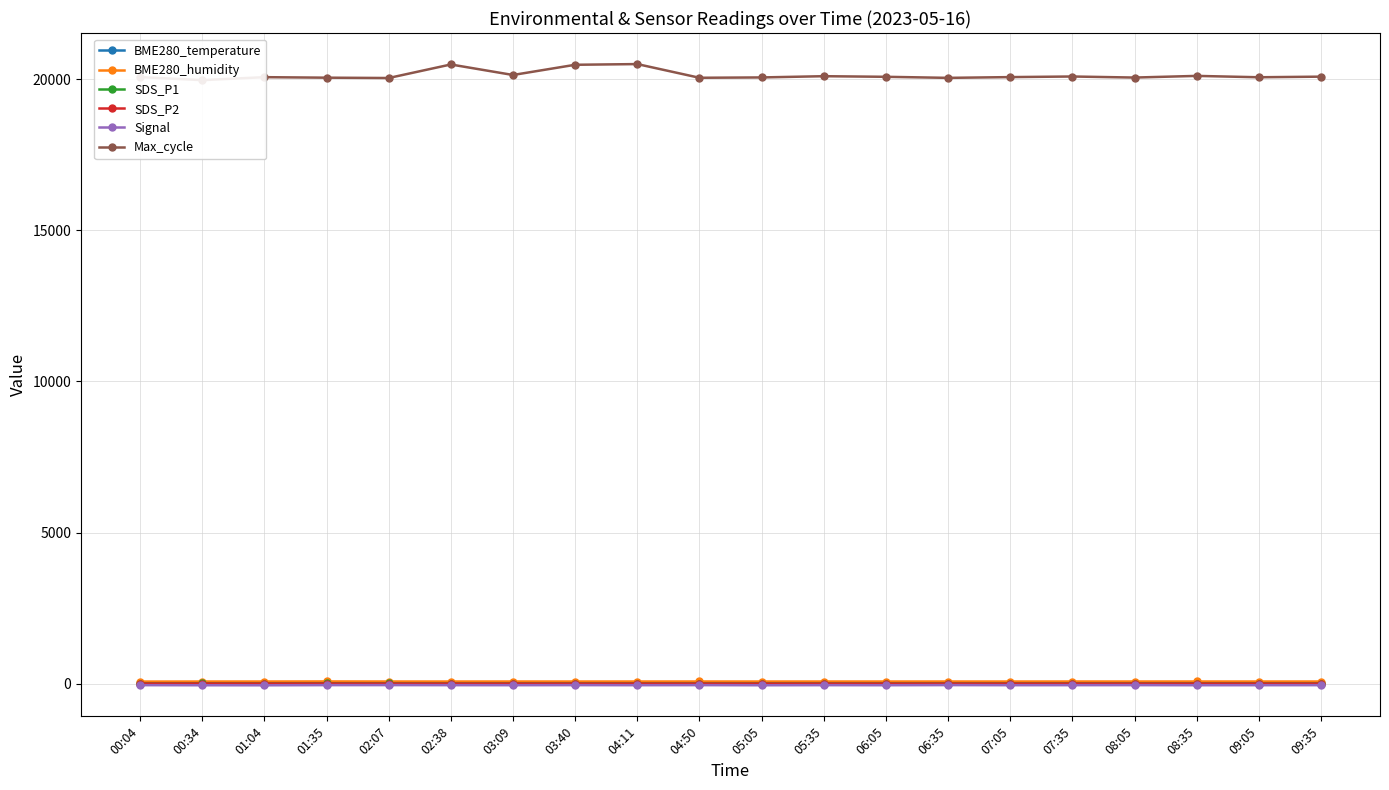

Between 01:35 and 05:05, which series saw the biggest shift?

Max_cycle